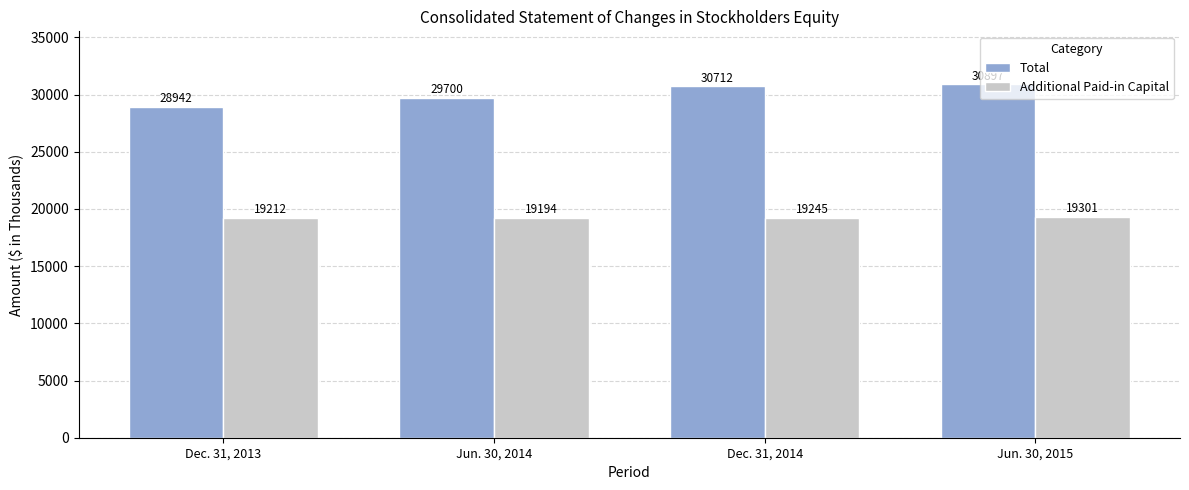

How many series are shown in this chart?

2